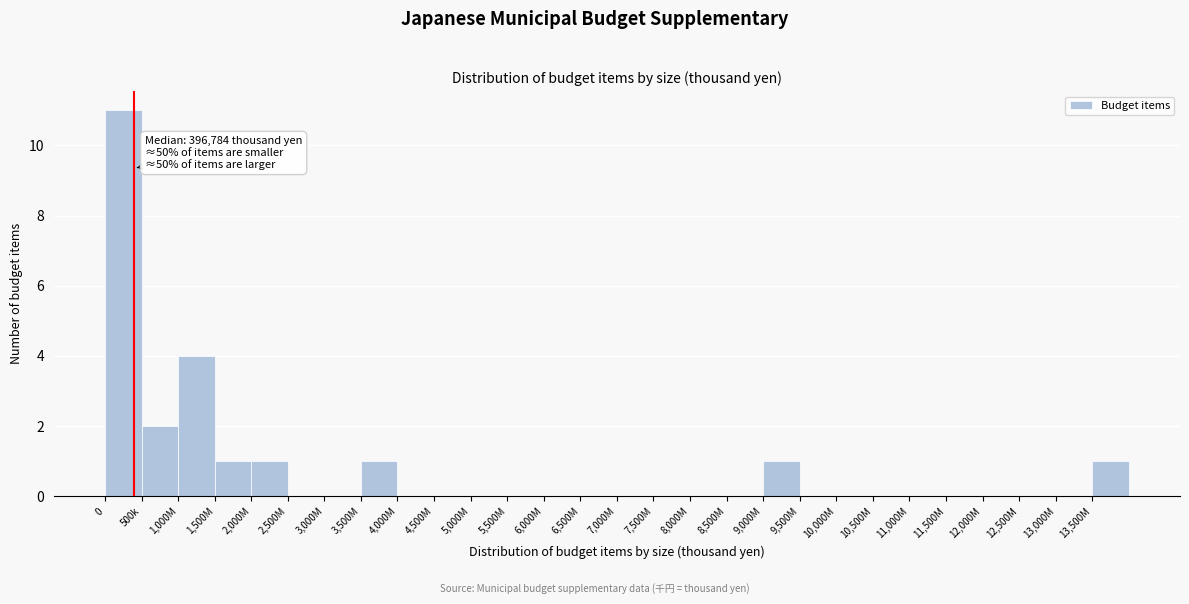

Reading left to right, transcribe all the data shown in this chart.

0=11	500k=2	1,000M=4	1,500M=1	2,000M=1	2,500M=0	3,000M=0	3,500M=1	4,000M=0	4,500M=0	5,000M=0	5,500M=0	6,000M=0	6,500M=0	7,000M=0	7,500M=0	8,000M=0	8,500M=0	9,000M=1	9,500M=0	10,000M=0	10,500M=0	11,000M=0	11,500M=0	12,000M=0	12,500M=0	13,000M=0	13,500M=1